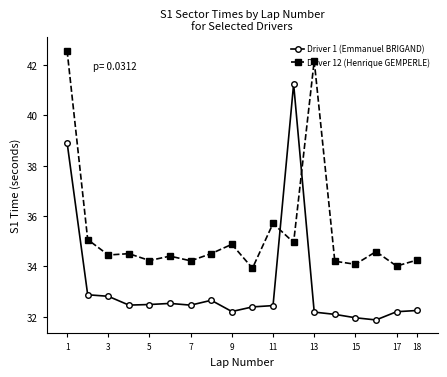

Does the chart display data point markers on the line(s)?

Yes